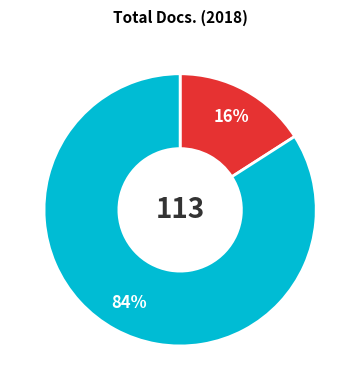

Is there any slice that represents more than half of the pie?

Yes